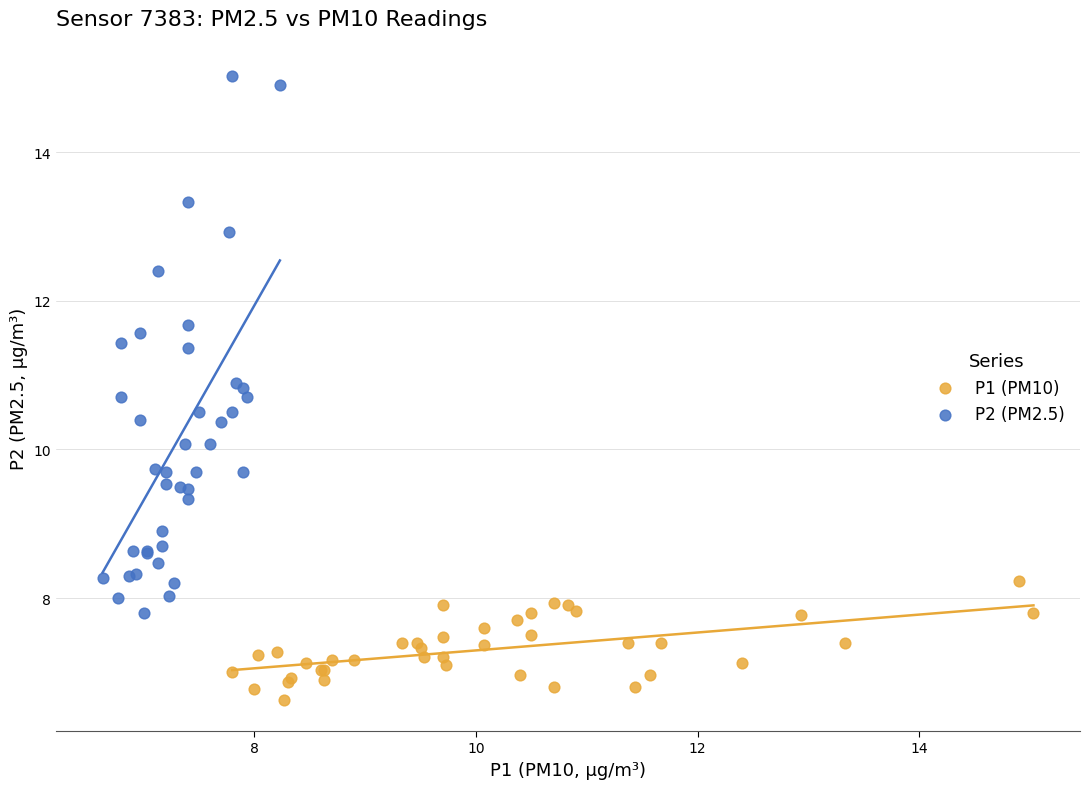

Which series contains the highest Y value?

P2 (PM2.5)